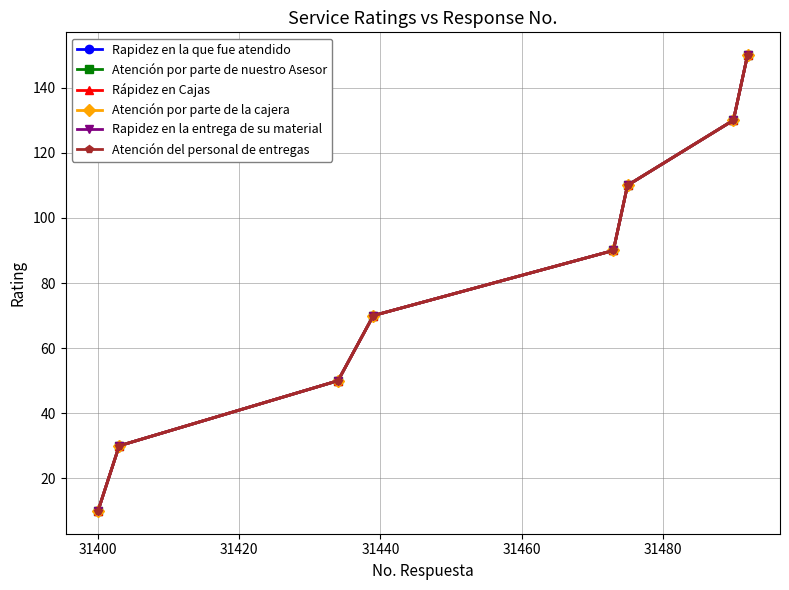

Reading left to right, list all the values displayed in this chart.

Rapidez en la que fue atendido: 10	30	50	70	90	110	130	150
Atención por parte de nuestro Asesor: 10	30	50	70	90	110	130	150
Rápidez en Cajas: 10	30	50	70	90	110	130	150
Atención por parte de la cajera: 10	30	50	70	90	110	130	150
Rapidez en la entrega de su material: 10	30	50	70	90	110	130	150
Atención del personal de entregas: 10	30	50	70	90	110	130	150